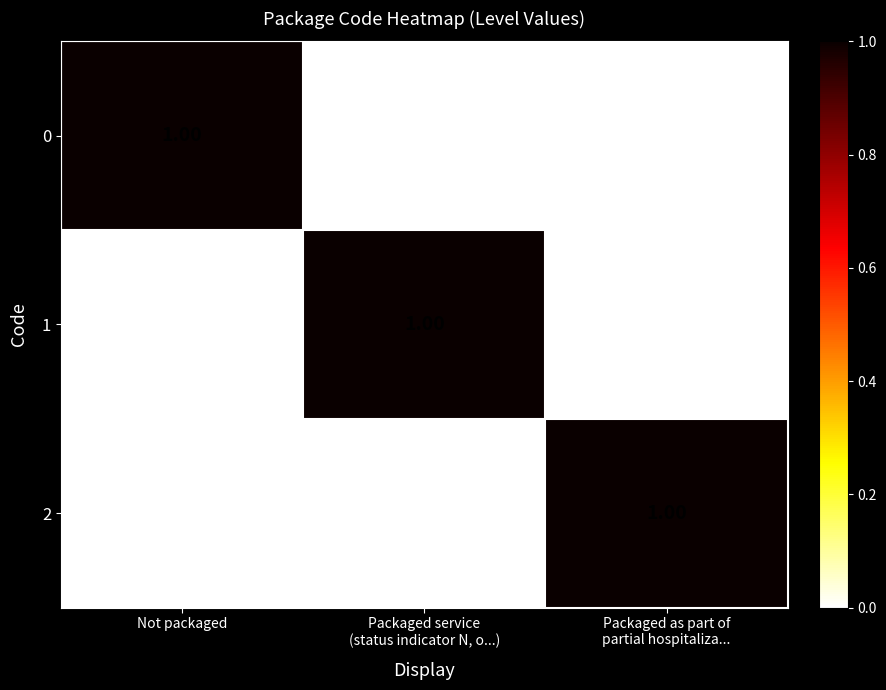

At how many categories does at least one series exceed 0?

3